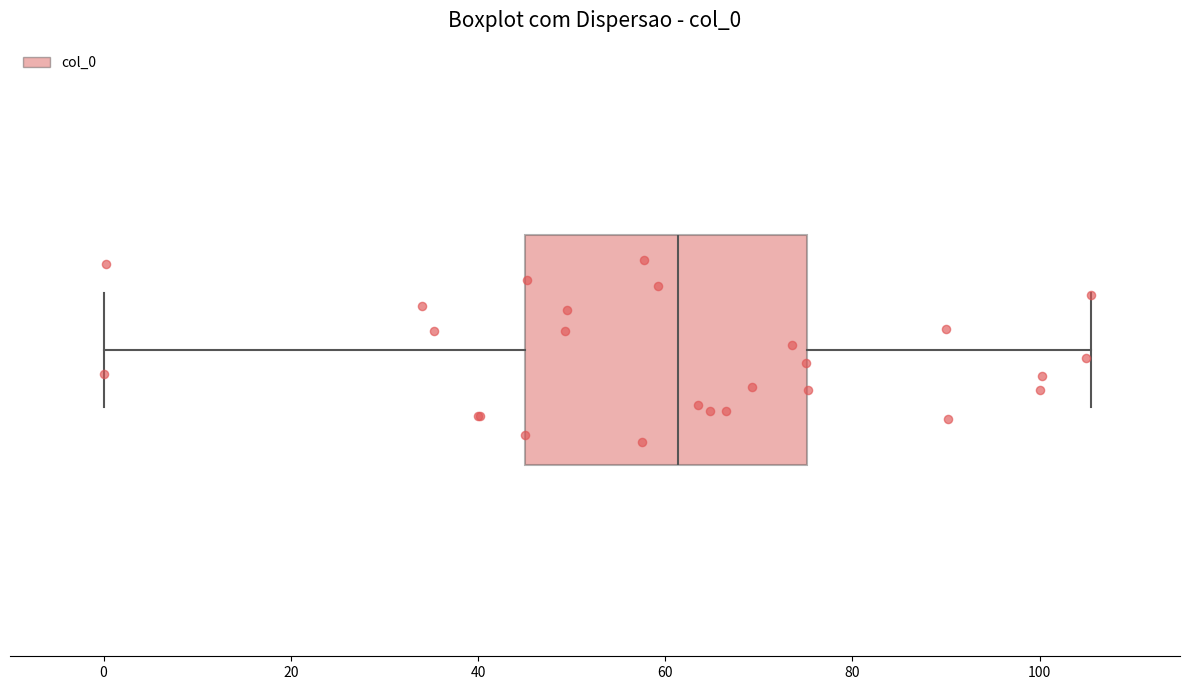

Read this box plot against the x-axis: the position of the median line, the range covered by the box, and the ends of both whiskers. The values are not printed on the chart, so give them approximately, as read against the axis.

median 62, box 46 to 76, whiskers 0 to 106